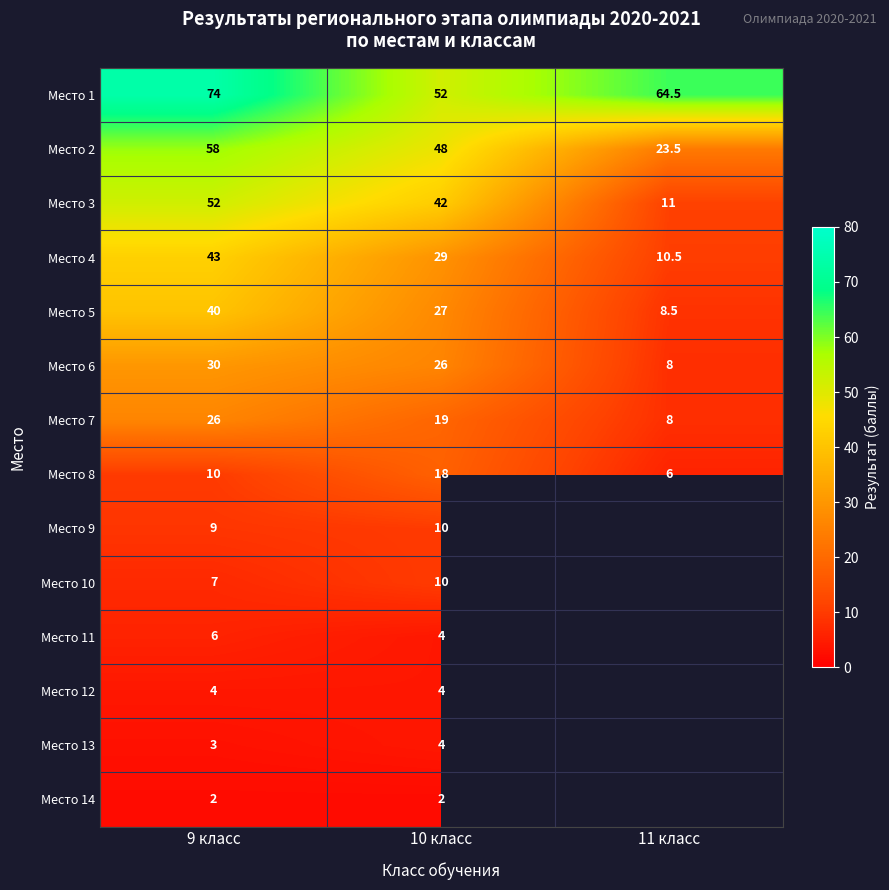

What is the spread (max minus min) of values at 10 класс?

50.0